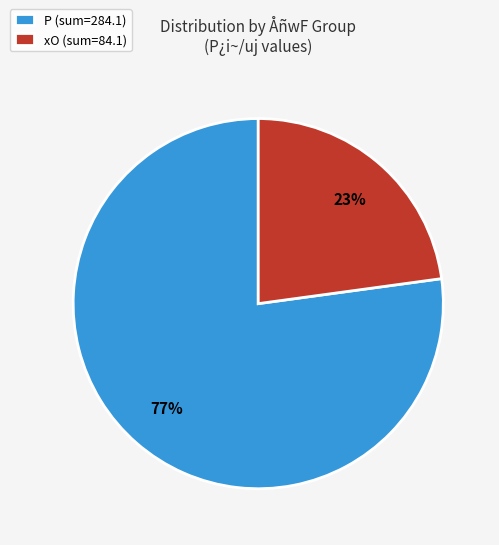

Combined, do xO (sum=84.1) and P (sum=284.1) account for over 50%?

Yes